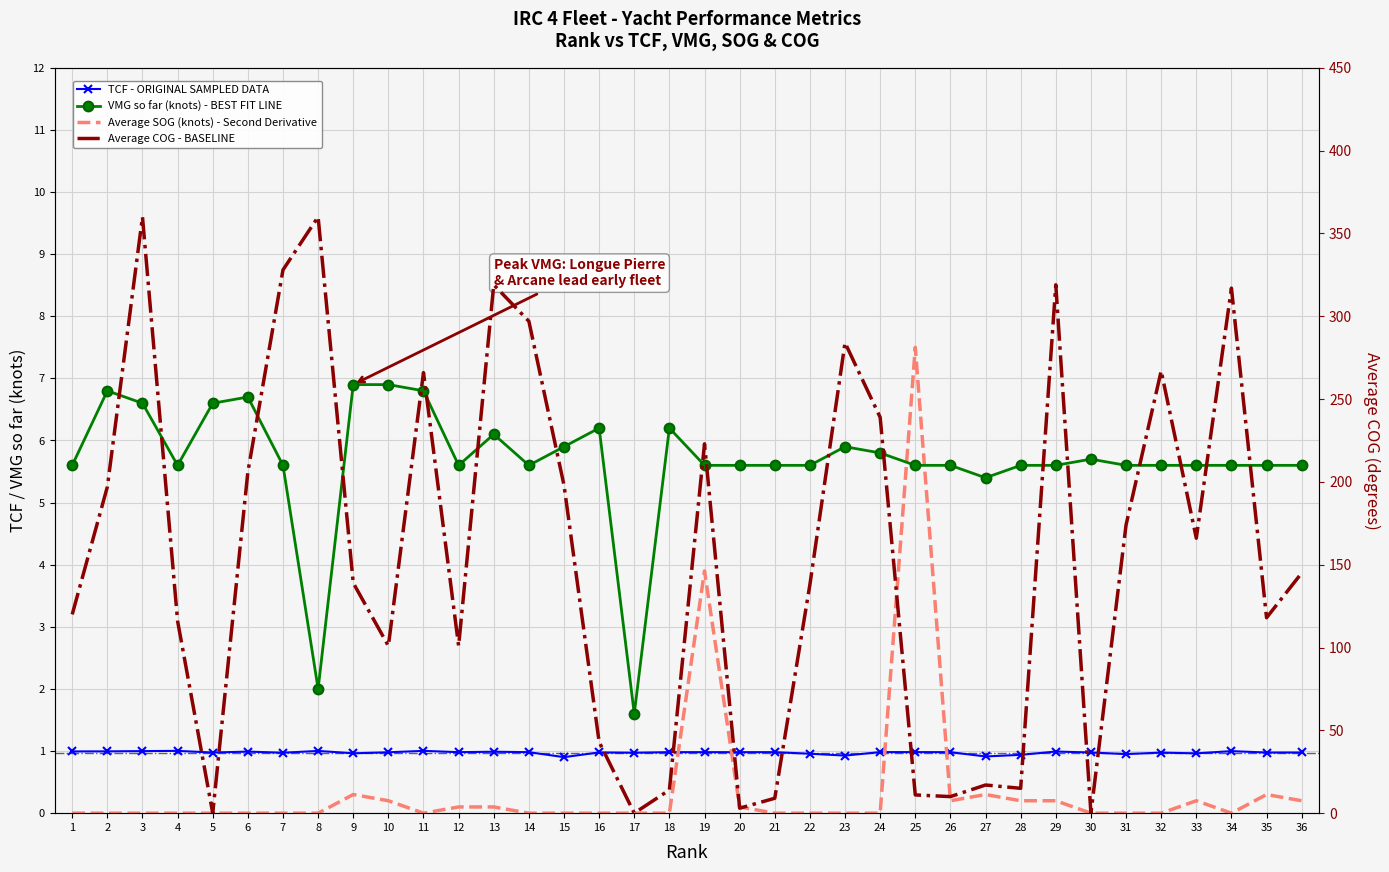

Rank the series by their maximum value, from lowest to highest.

TCF - ORIGINAL SAMPLED DATA, VMG so far (knots) - BEST FIT LINE, Average SOG (knots) - Second Derivative, Average COG - BASELINE